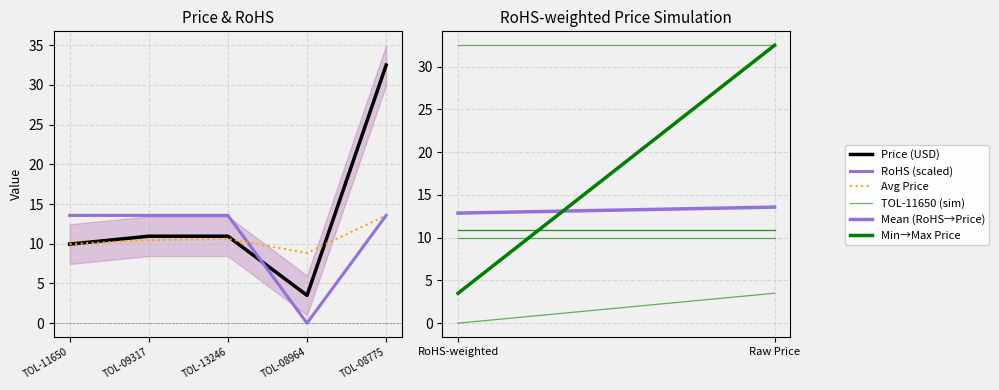

List the labels in order of RoHS Compliance value, smallest first.

TOL-08964, TOL-11650, TOL-09317, TOL-13246, TOL-08775